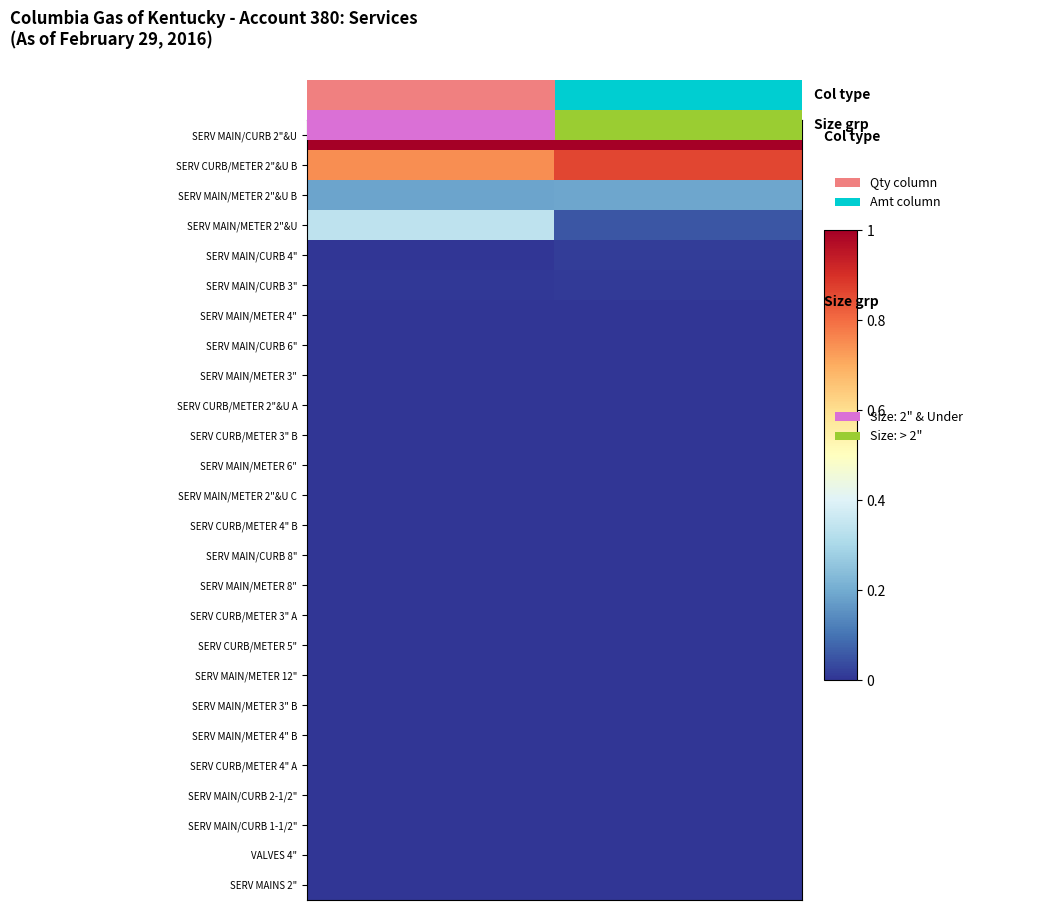

What is the sum of the SERV CURB/METER 2"&U B values at Qty and Amt?

1.6